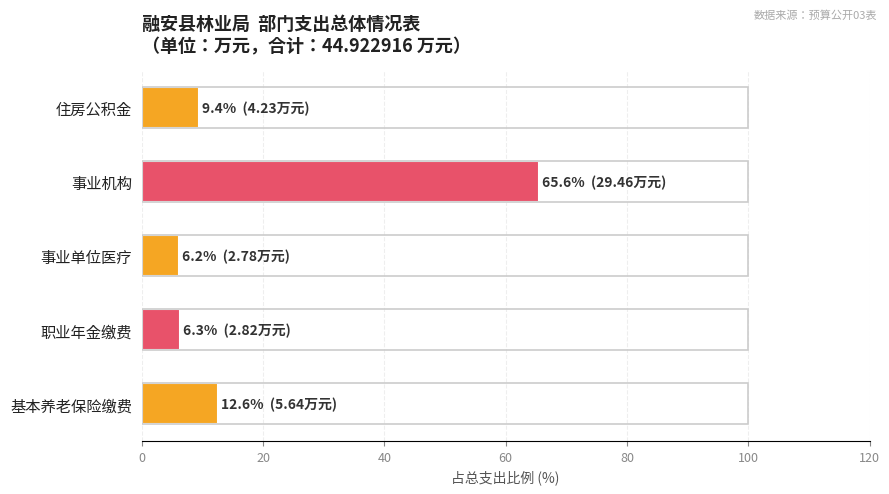

What is the greatest value displayed?

65.6